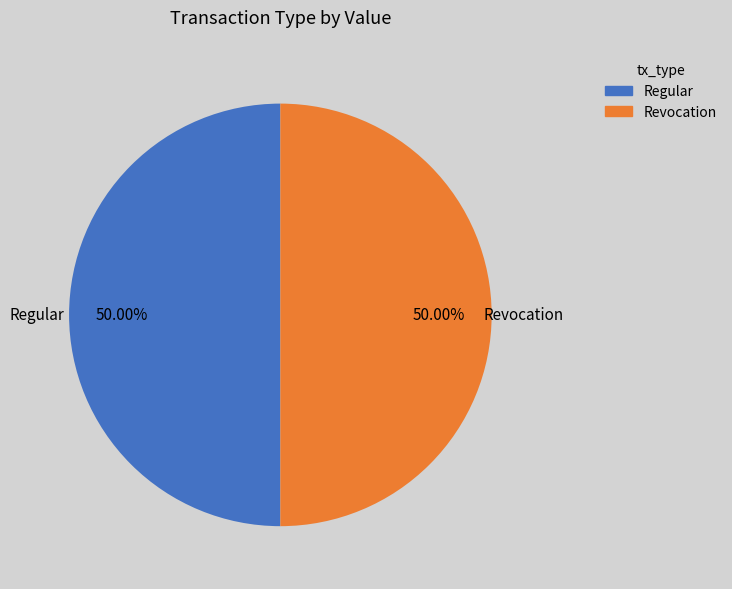

What percentage do Revocation and Regular together represent?

100.0%